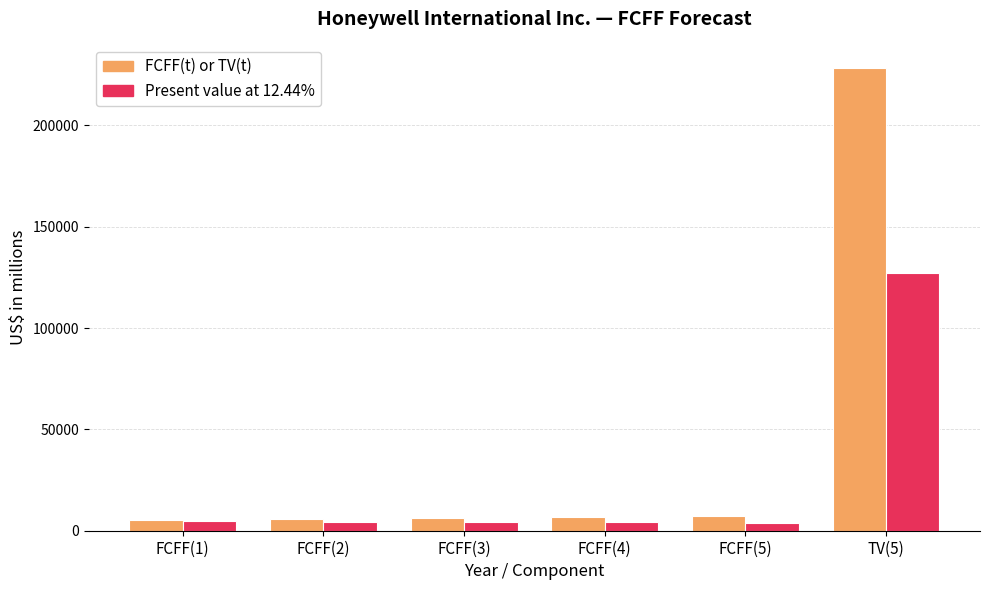

What are all the series names shown in the legend?

FCFF(t) or TV(t), Present value at 12.44%